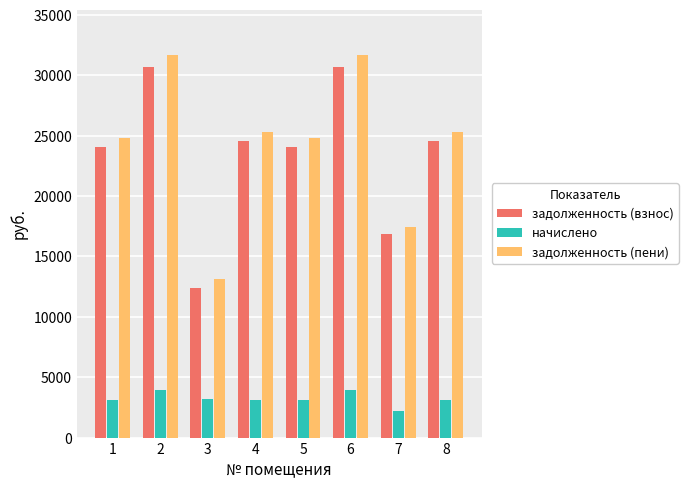

At how many categories does at least one series exceed 15444?

7